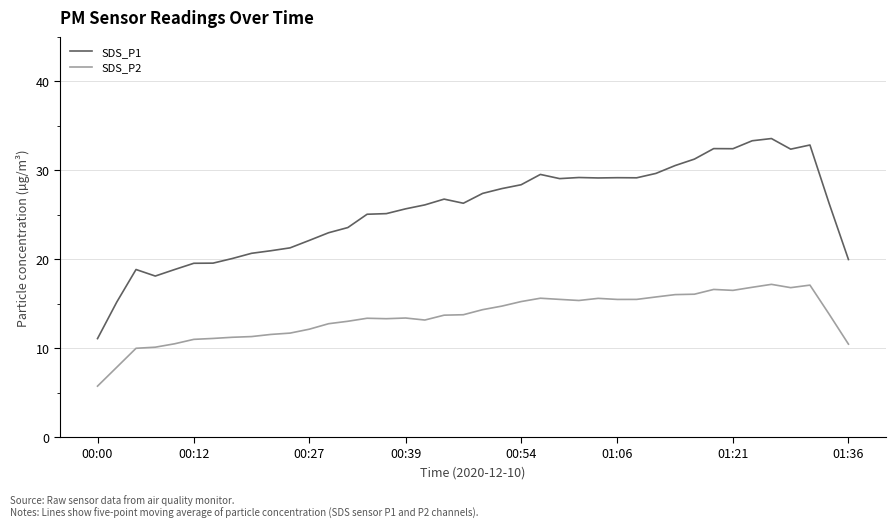

True or false: SDS_P2 and SDS_P1 cross at least once.

False